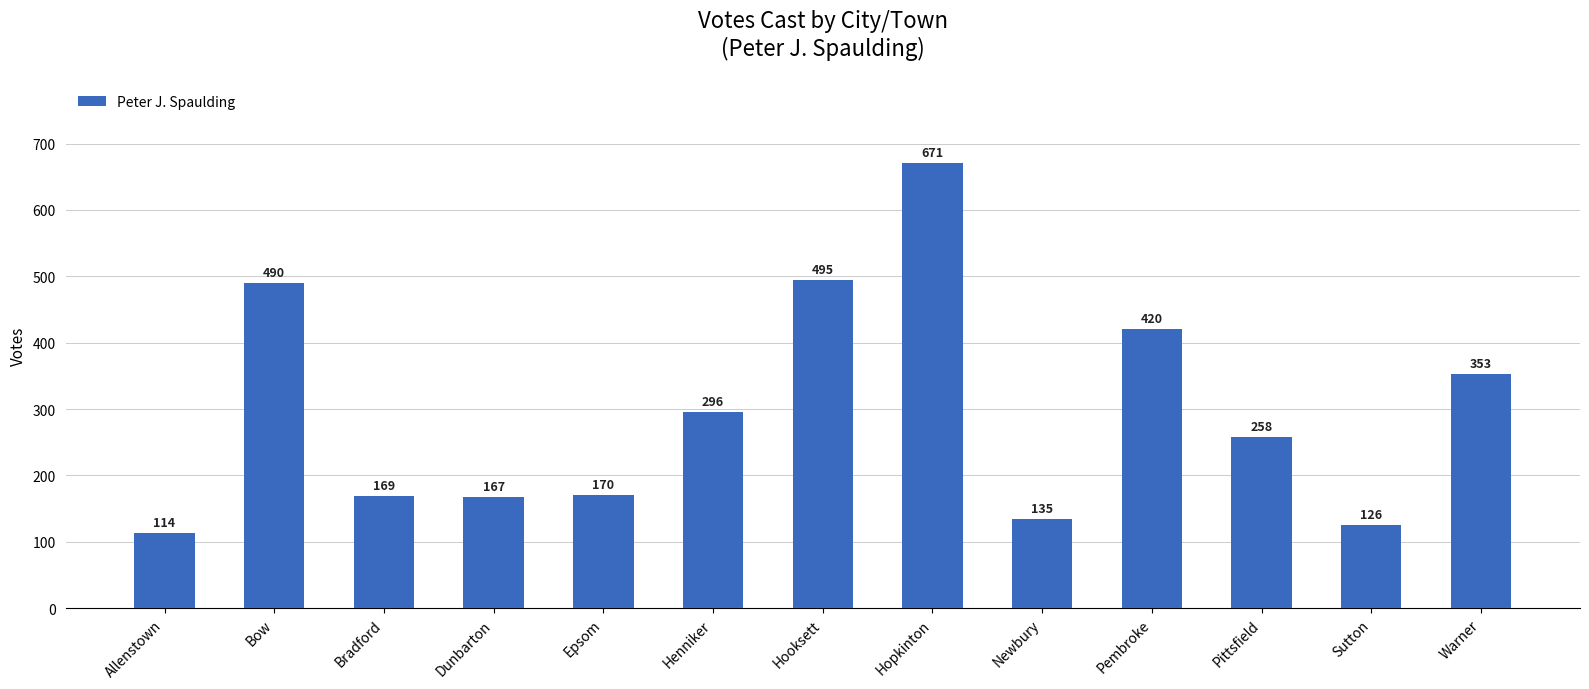

What value does the data have at Newbury?

135